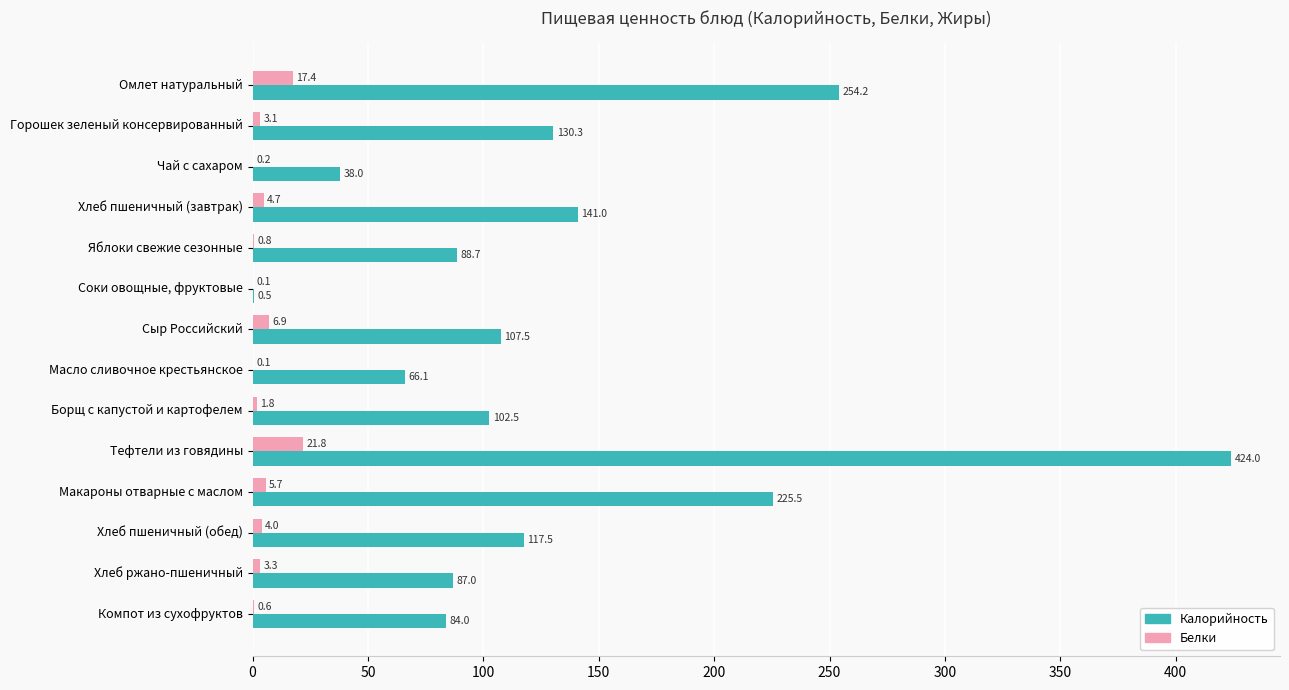

Is it true that Калорийность equals 355.1 at Макароны отварные с маслом?

False